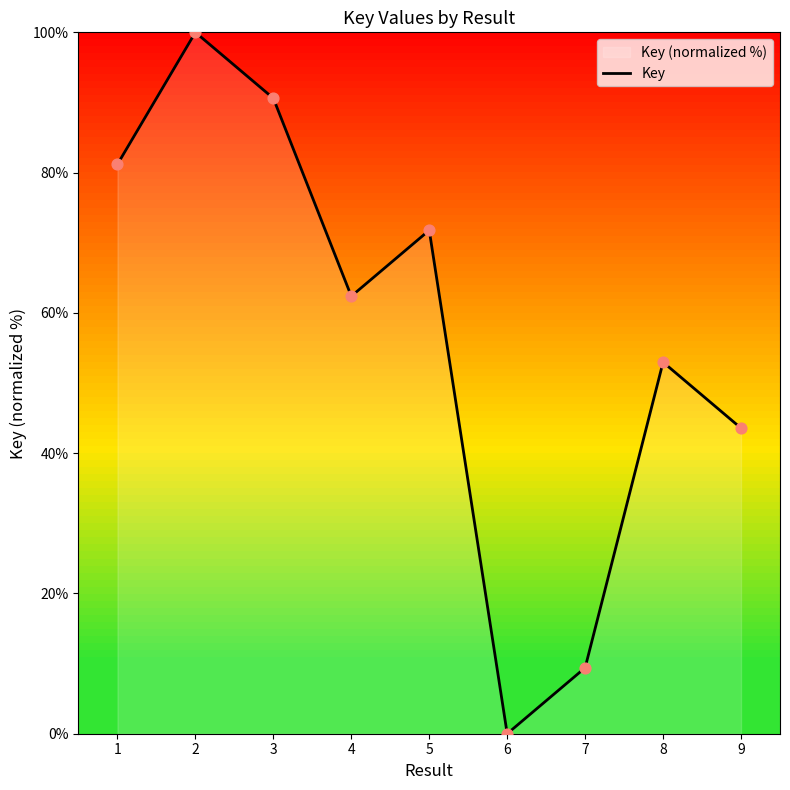

What is the change in value from 2 to 5?

-28.2